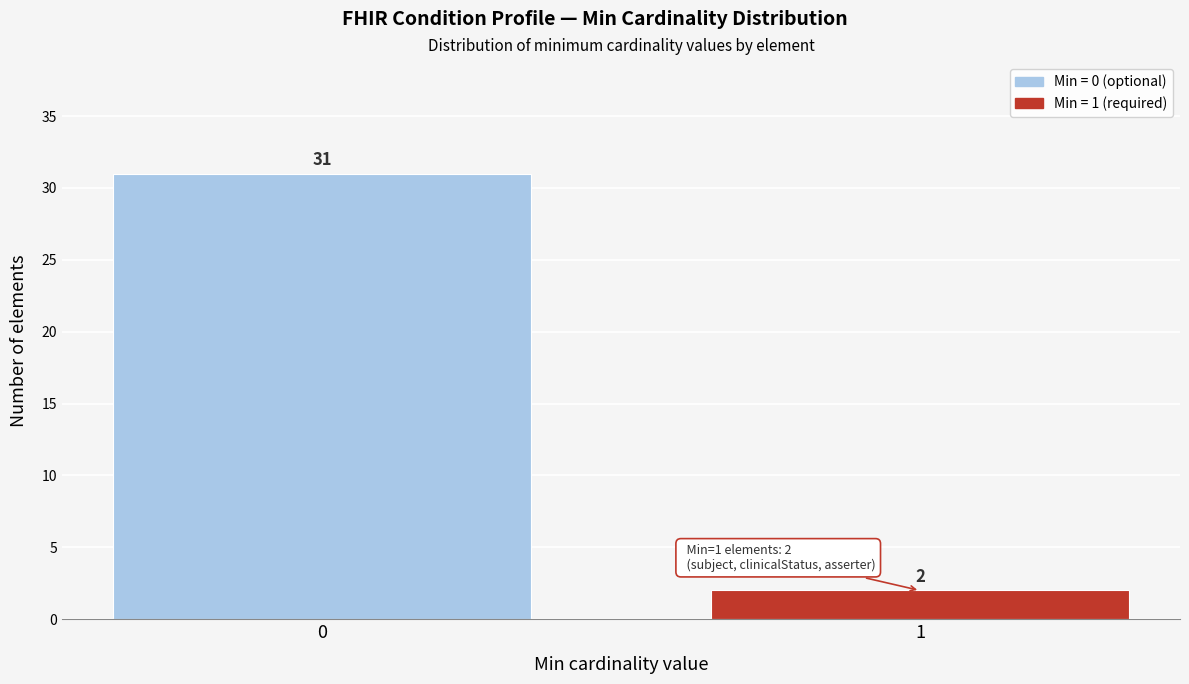

Reading right to left, what are all the values shown in this chart?

1=2	0=31